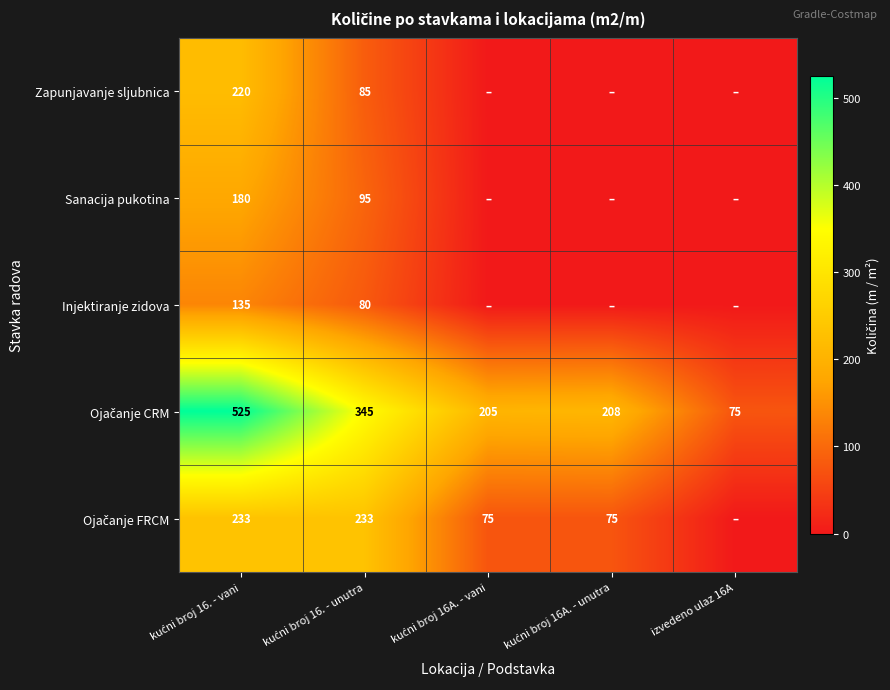

What is the total value across all series at kućni broj 16A. - unutra?

283